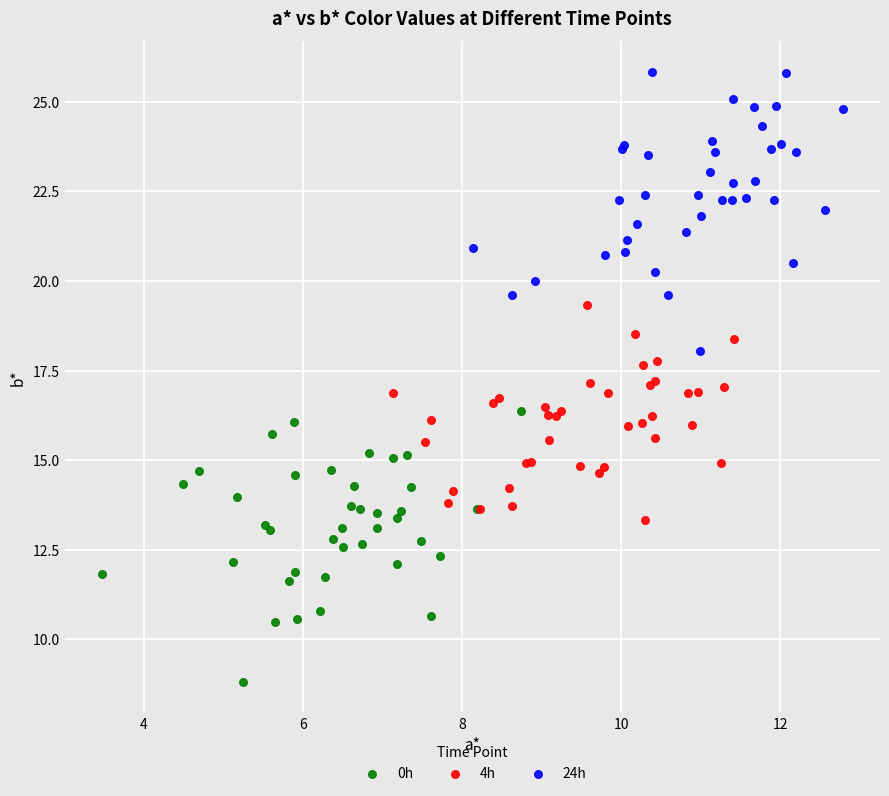

Which series contains the highest Y value?

24h